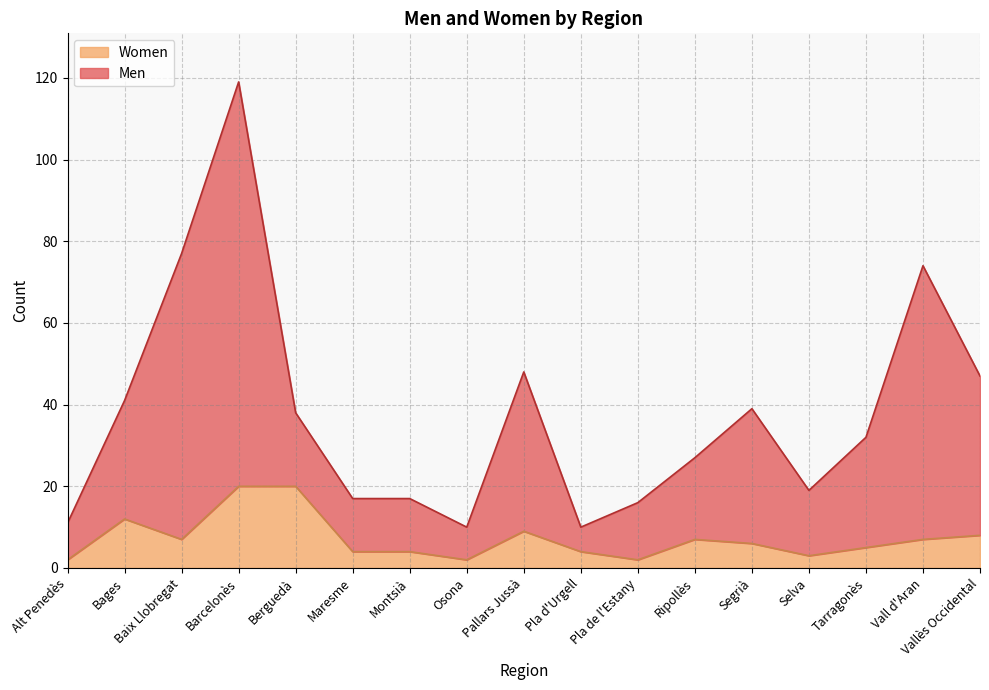

True or false: Women and Men cross at least once.

False